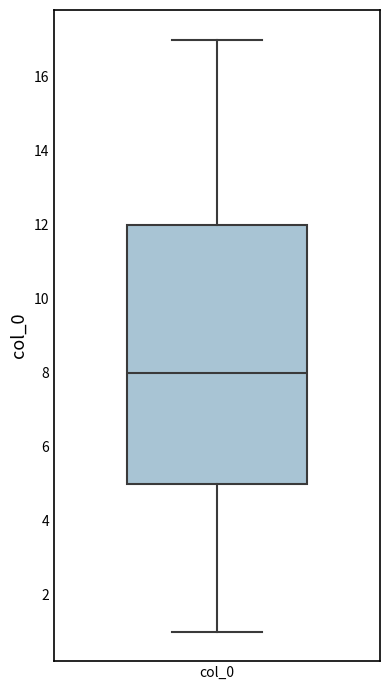

Transcribe this box plot: give where the median line is, the range the box spans, and where the two whiskers end, as read against the y-axis. The values are not printed on the chart, so give them approximately, as read against the axis.

median 8, box 5 to 12, whiskers 1 to 17